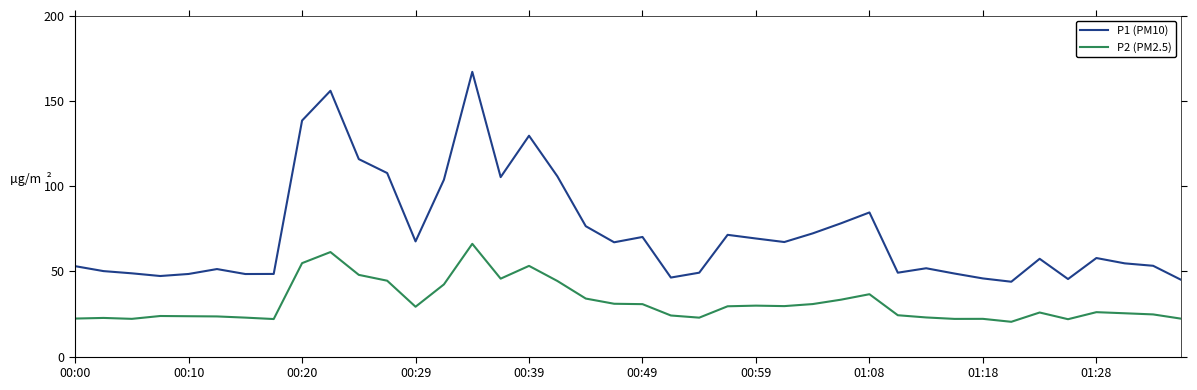

What is the sum of all P1 (PM10) values?

2897.2